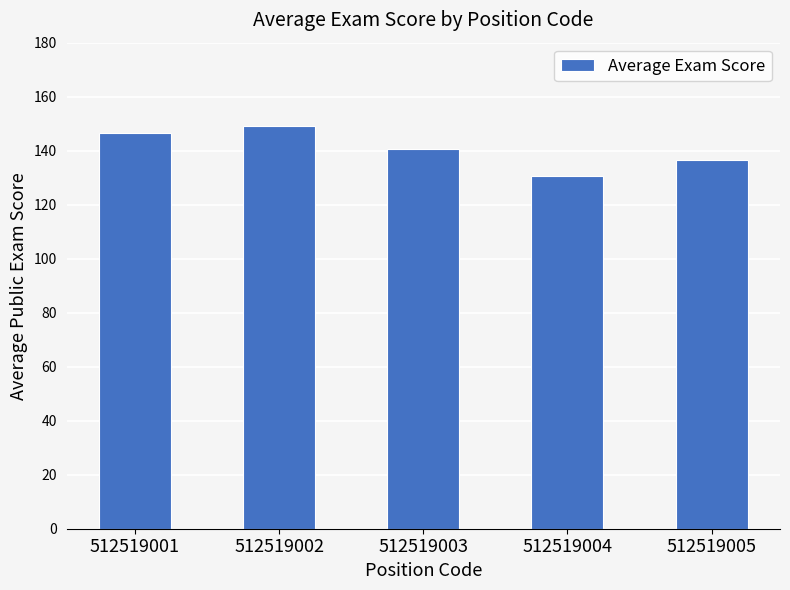

Approximately how many times larger is the value at 512519003 compared to 512519004?

1.1